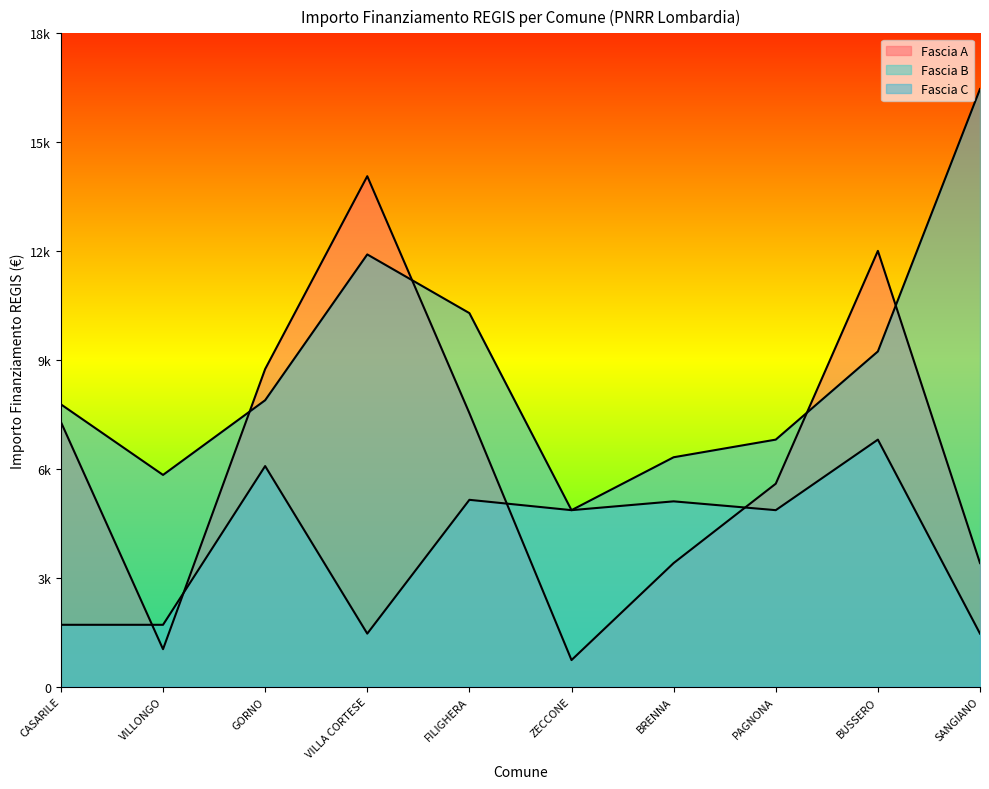

What is the total value across all series at BUSSERO?

28043